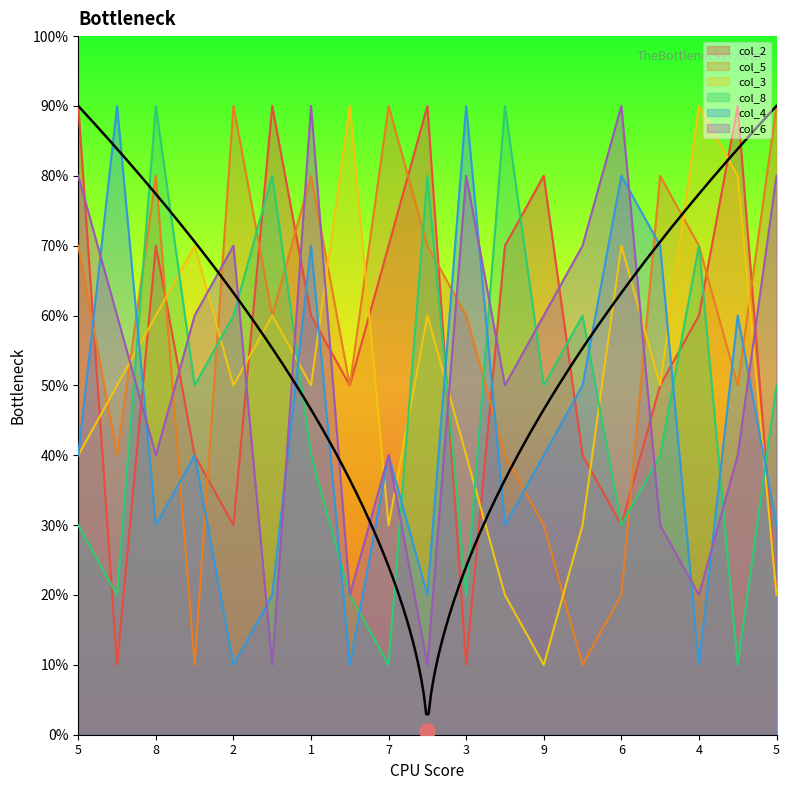

Which series has the largest total across all categories?

col_5